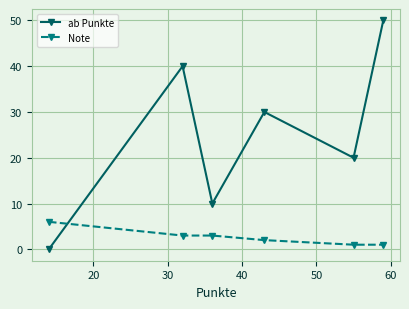

What is the sum of all Note values?

16